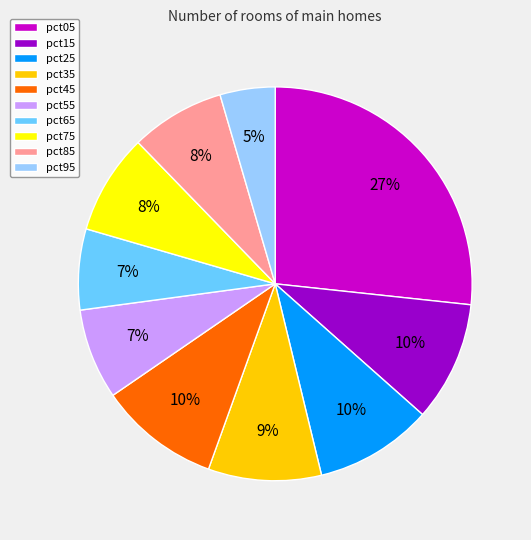

To the nearest percent, what is the average slice percentage?

10%